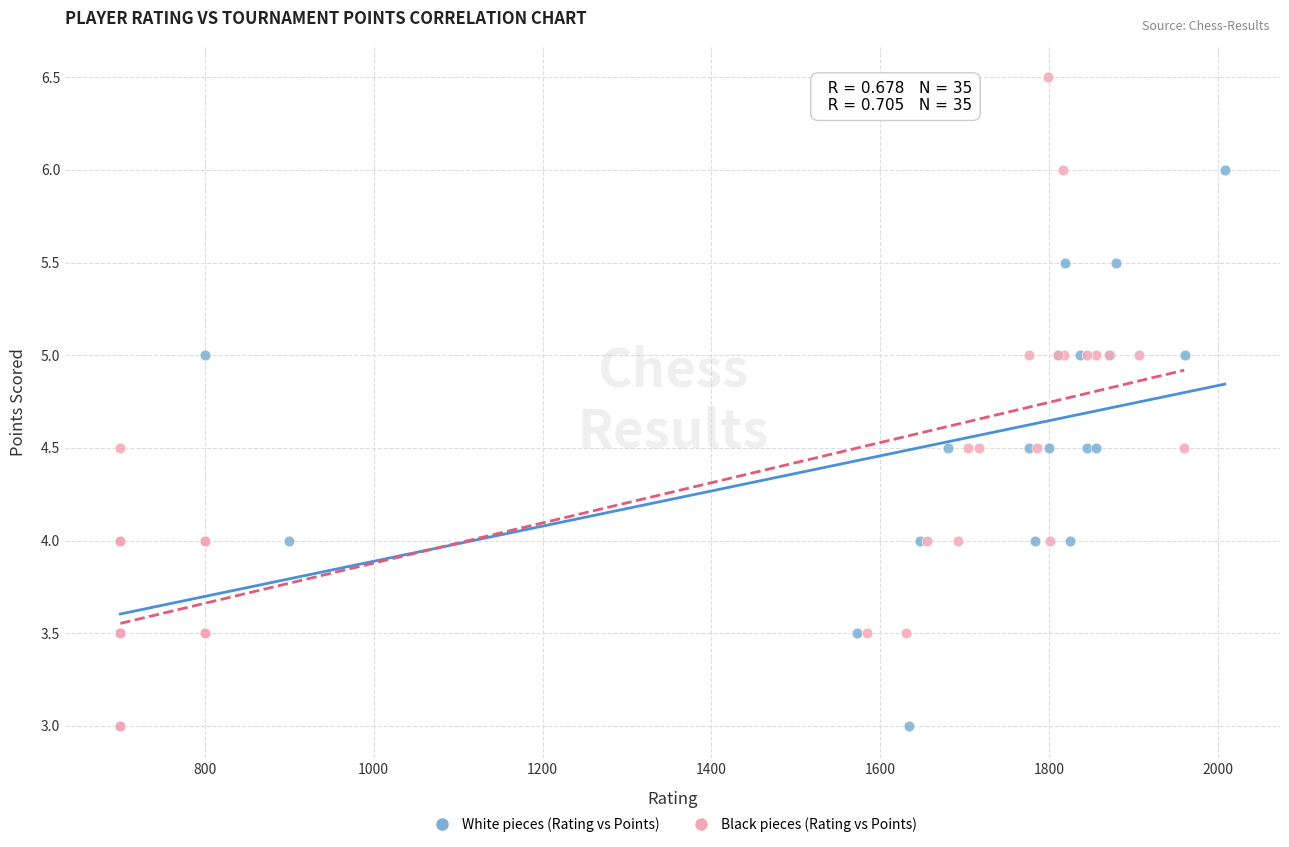

Which series has the widest spread of Y values?

Black pieces (Rating vs Points)